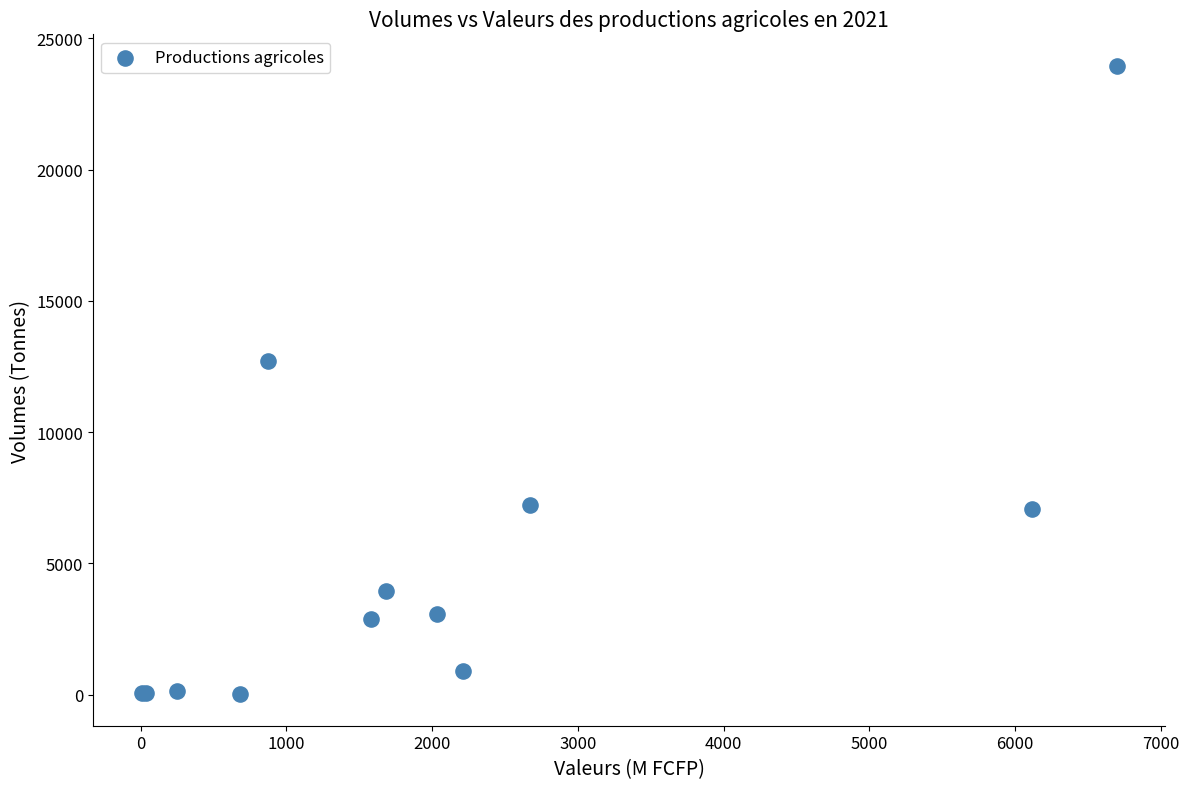

What Y value in the scatter plot is closest to 11982?

12724.0